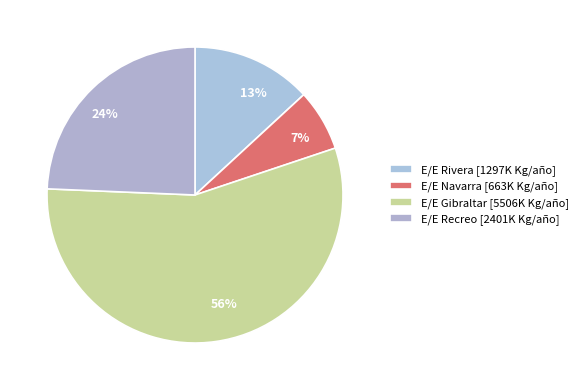

Count the number of slices in the pie.

4